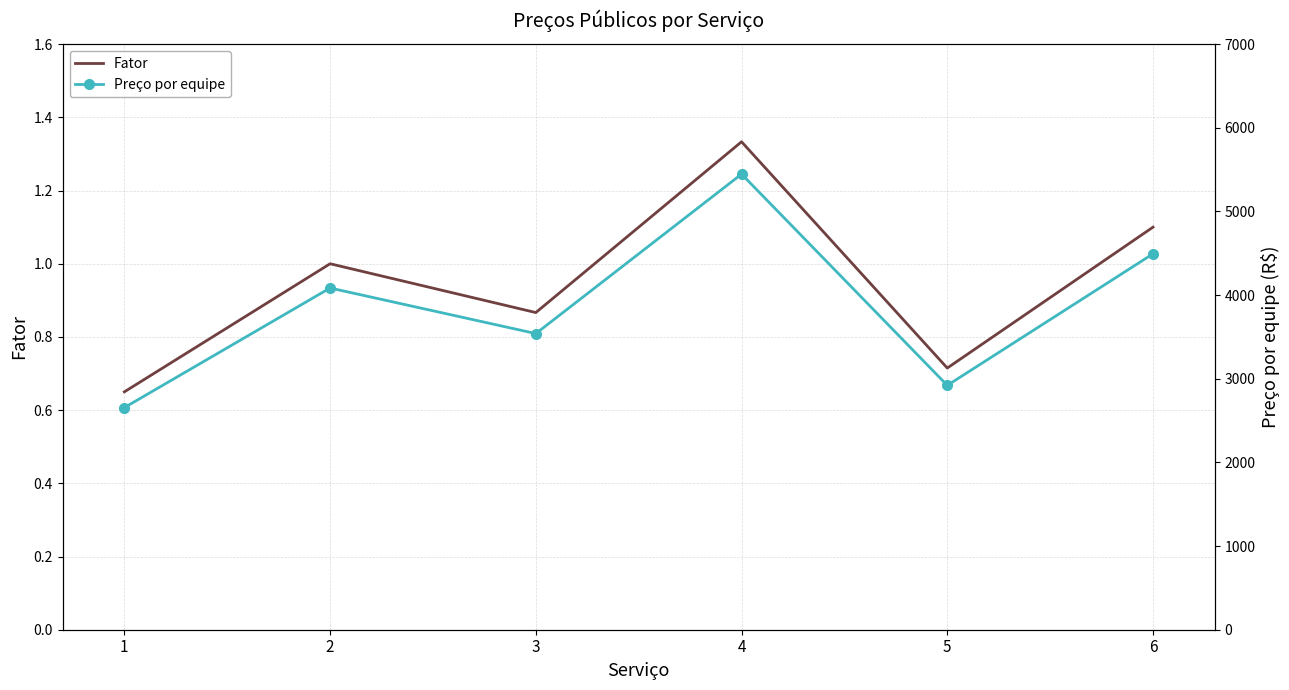

List the series in order of their overall mean, lowest first.

Fator, Preço por equipe